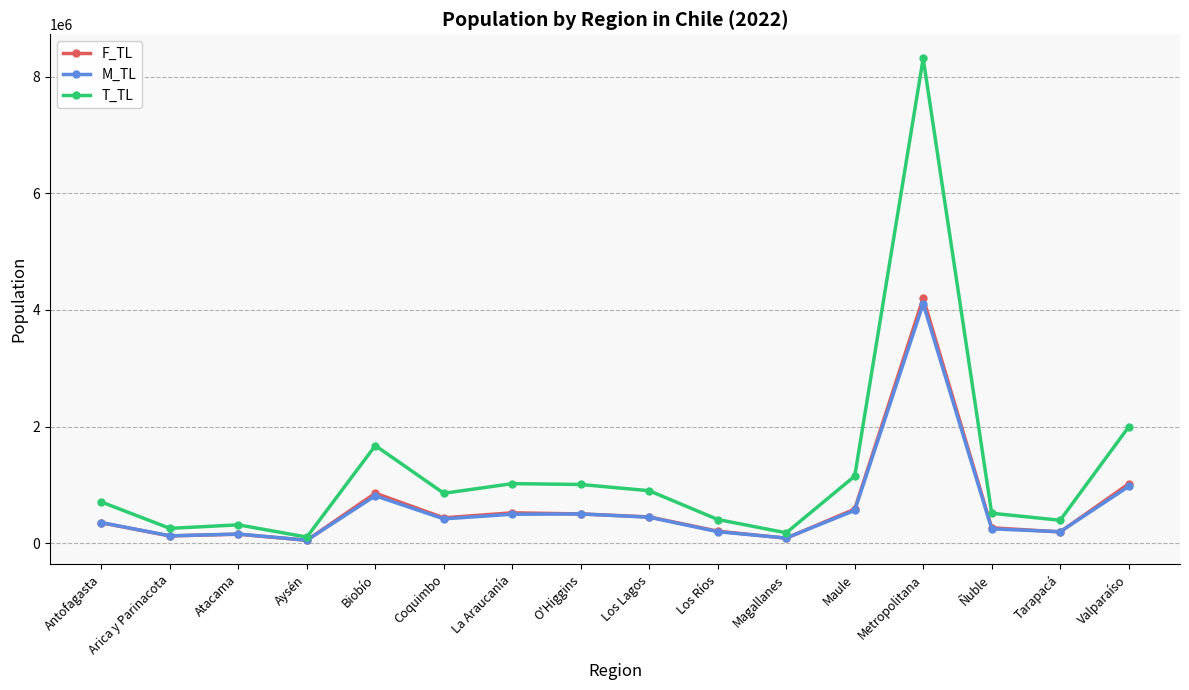

The T_TL series shows 114202 at Los Ríos. True or false?

False